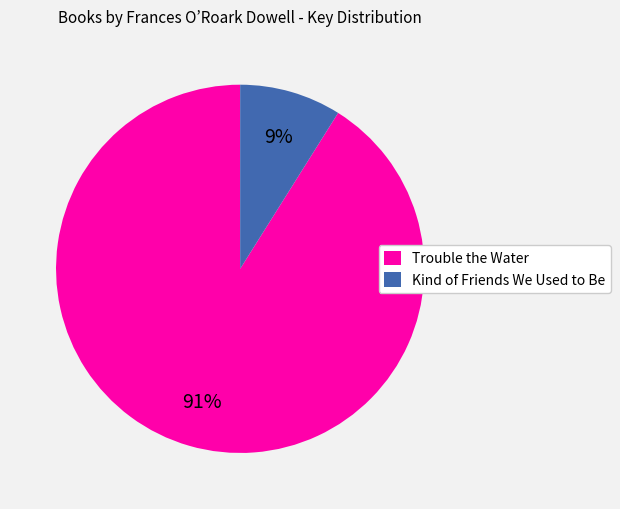

Rank the categories by value from lowest to highest.

Kind of Friends We Used to Be, Trouble the Water